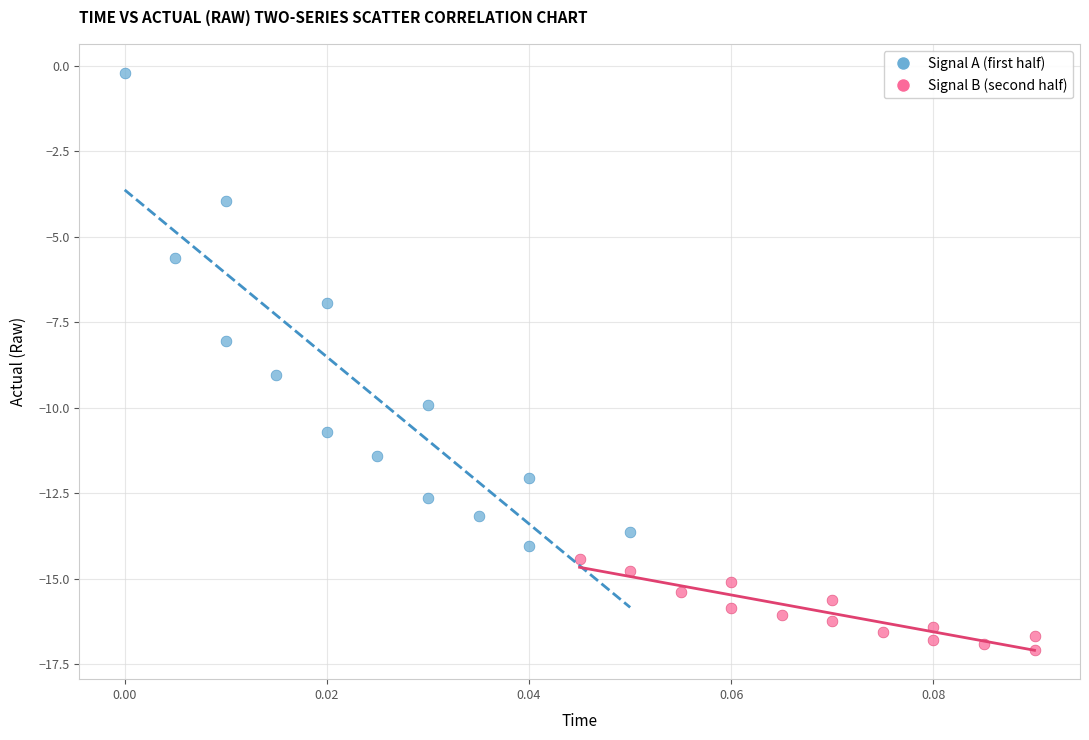

Which series reaches the maximum Y coordinate?

Signal A (first half)